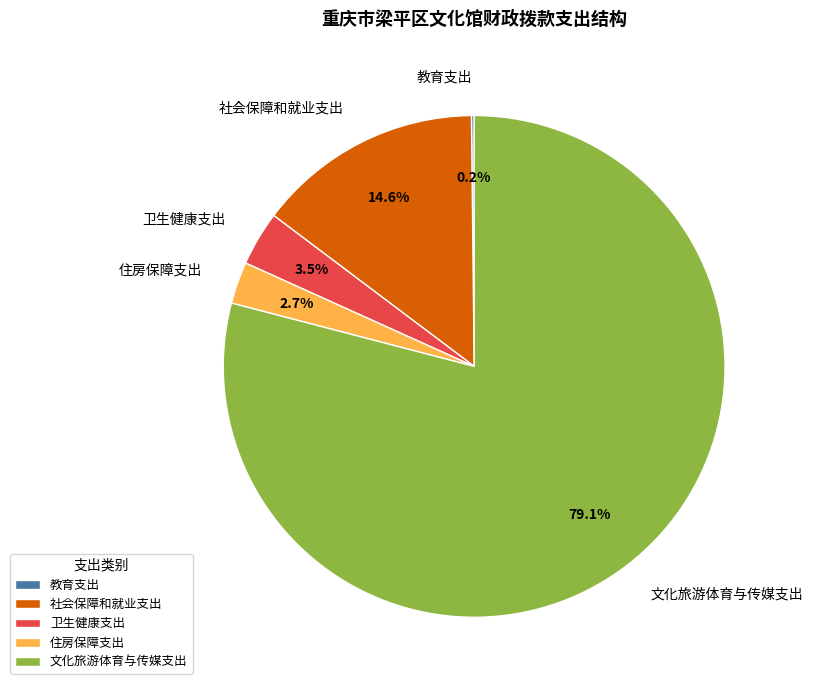

Which slice is the largest?

文化旅游体育与传媒支出